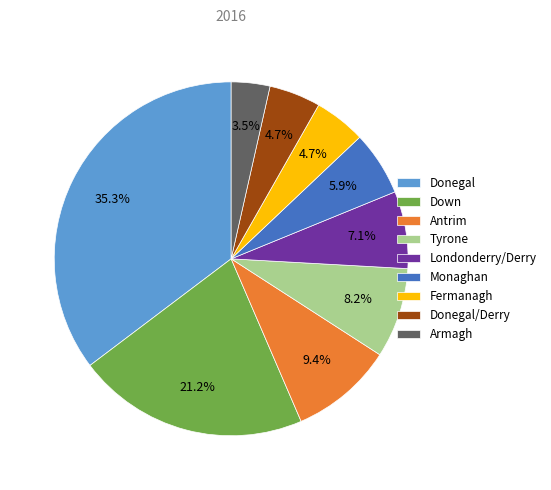

How many segments does this pie chart have?

9